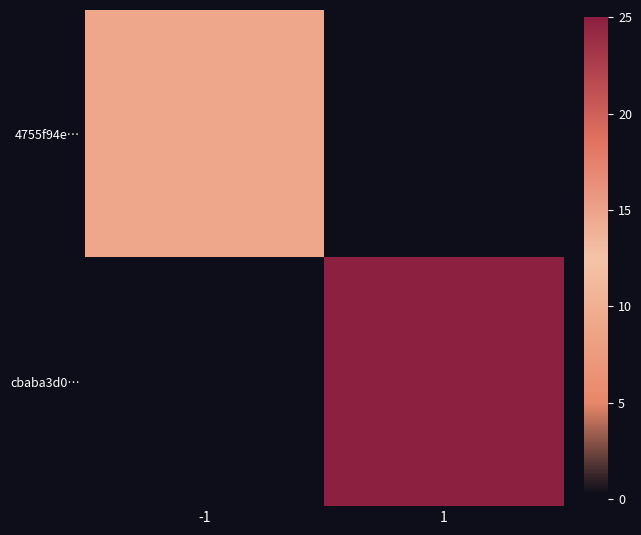

Rank the series by their average value, from lowest to highest.

4755f94e…, cbaba3d0…